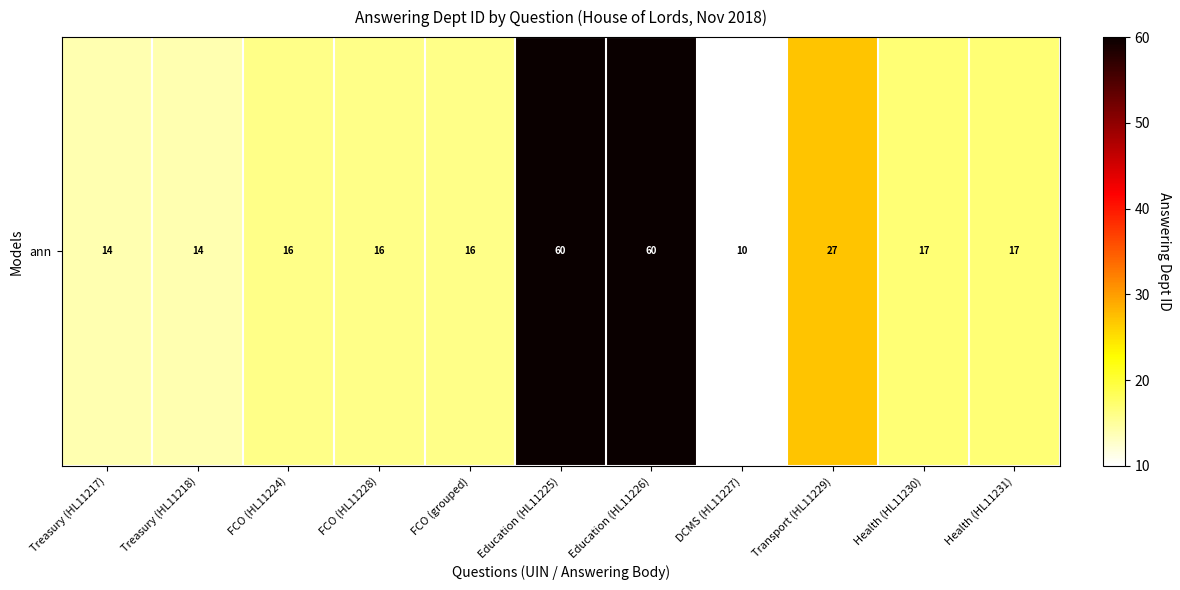

What is the sum of all values?

267